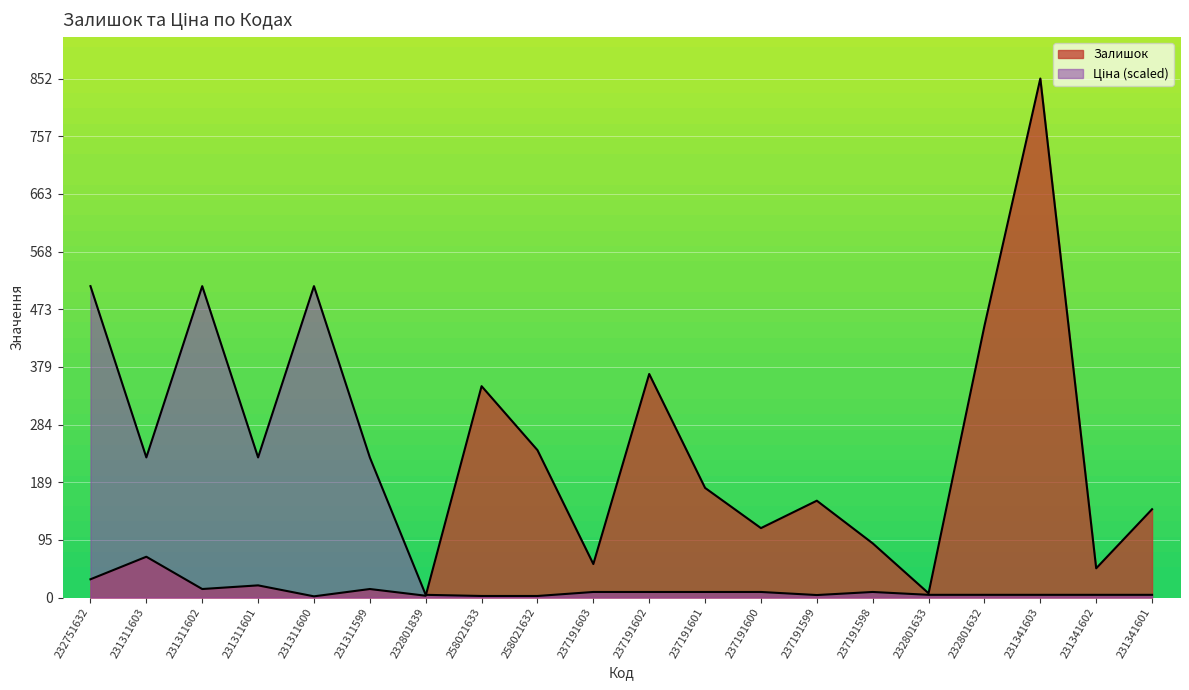

What is the sum of all Залишок values?

3201.0